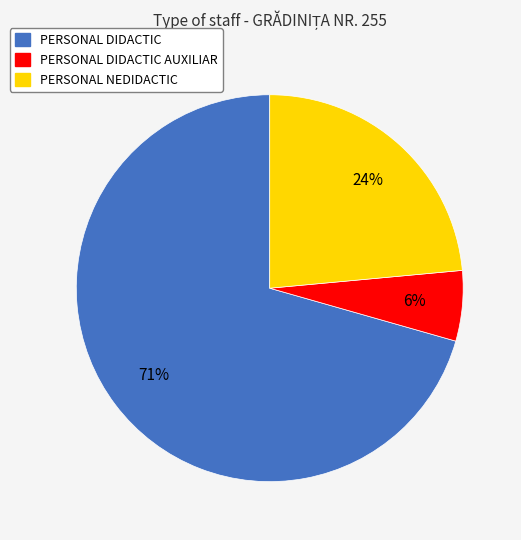

How many segments does this pie chart have?

3